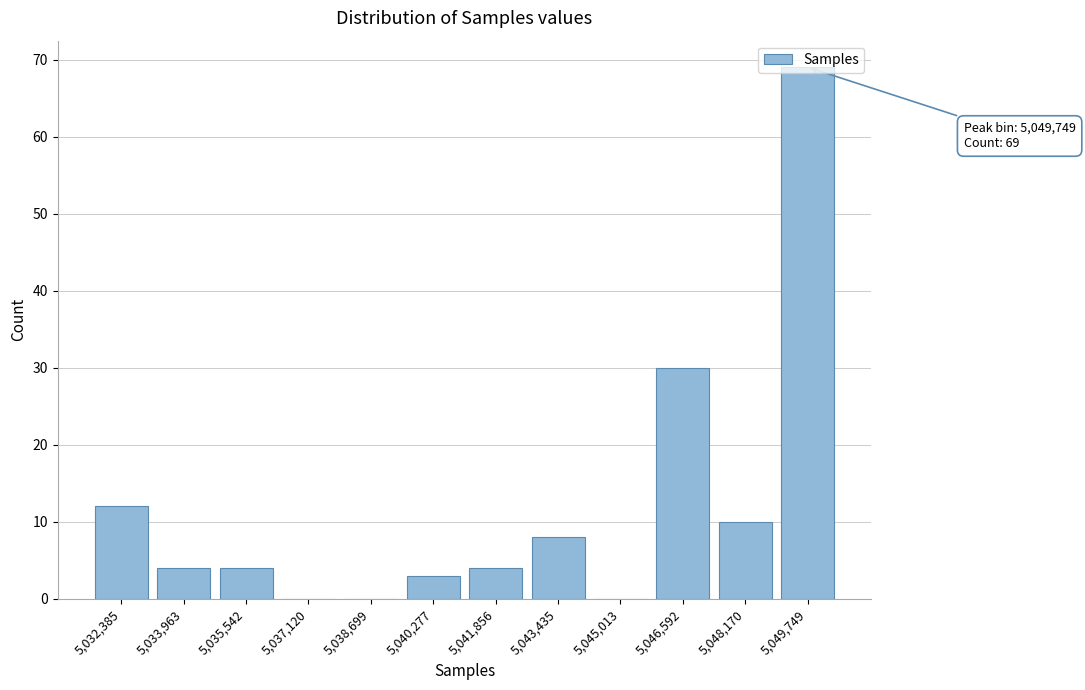

What is the ratio of the value at 5,041,856 to the value at 5,033,963?

1.0